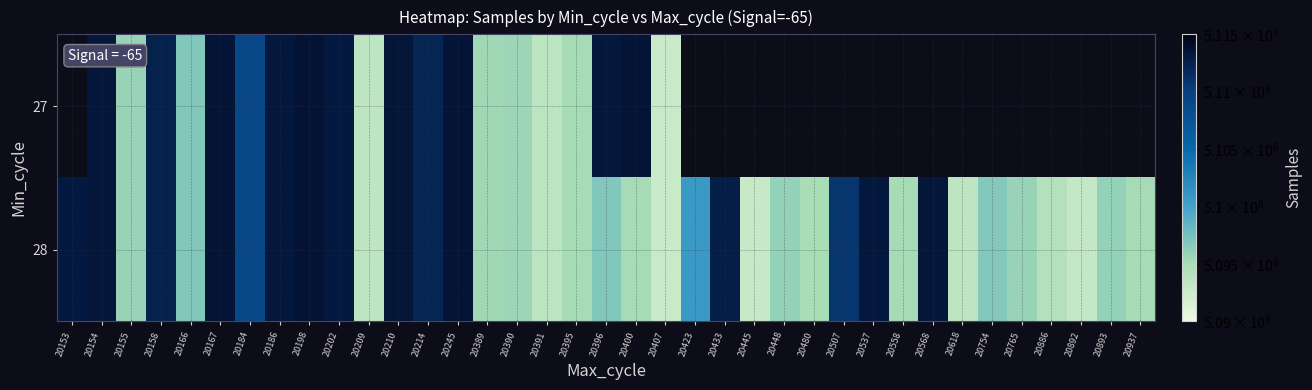

Between 20390 and 20423, which is larger?

20423